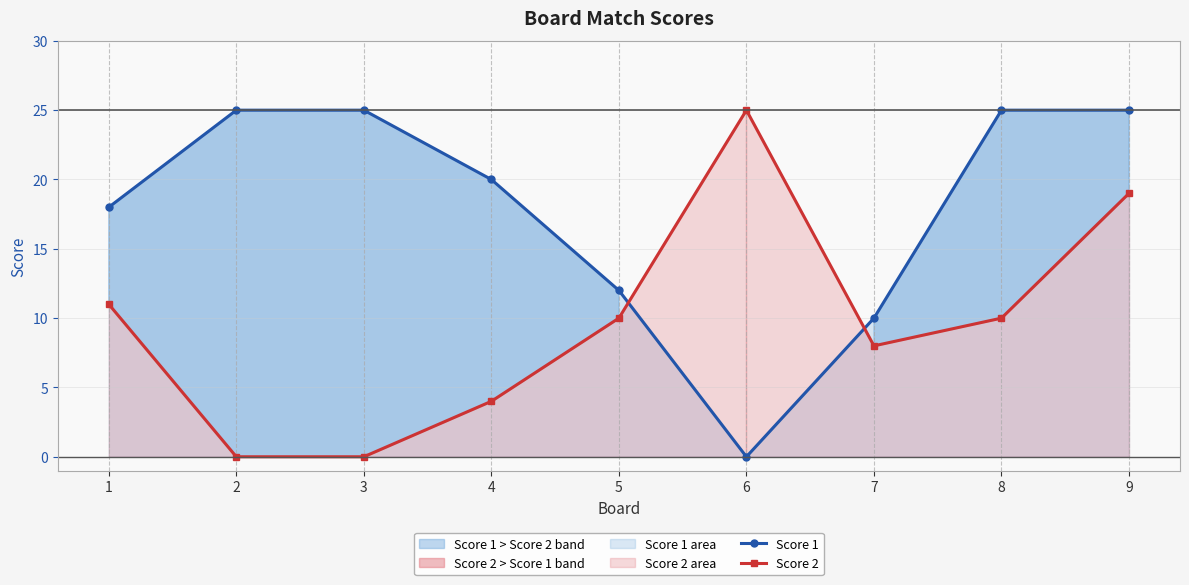

What is the total value across all series at 2?

25